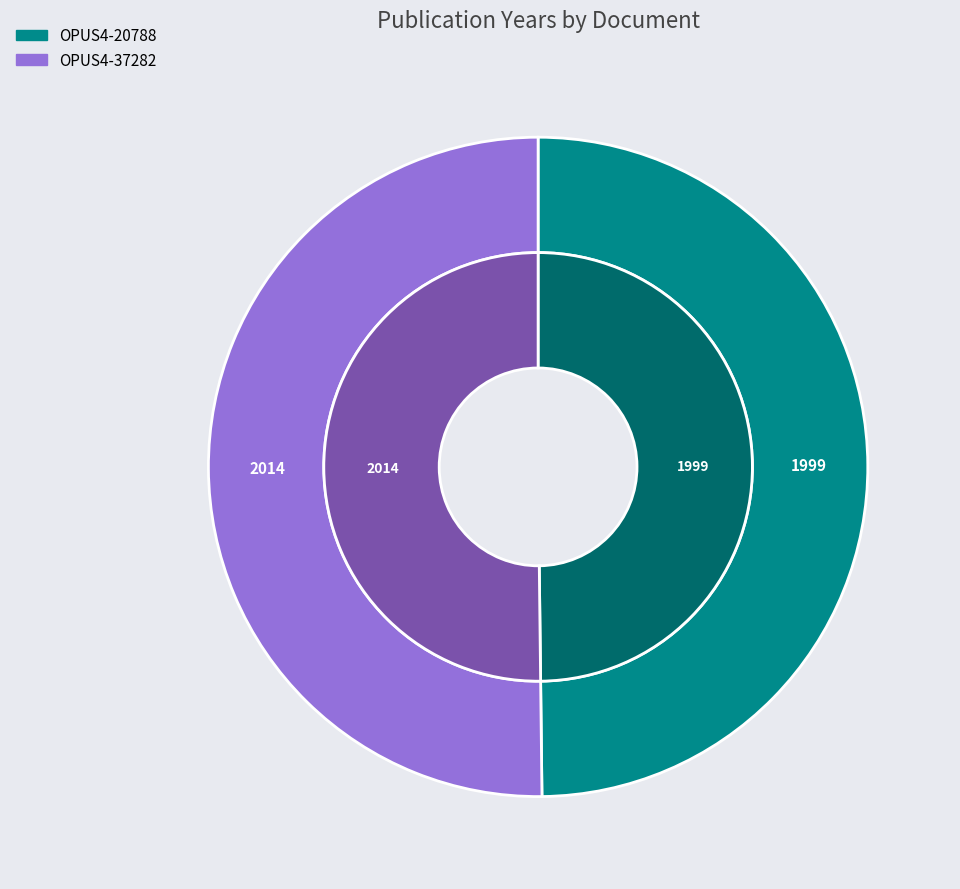

To the nearest percent, what portion does OPUS4-20788 represent?

50%